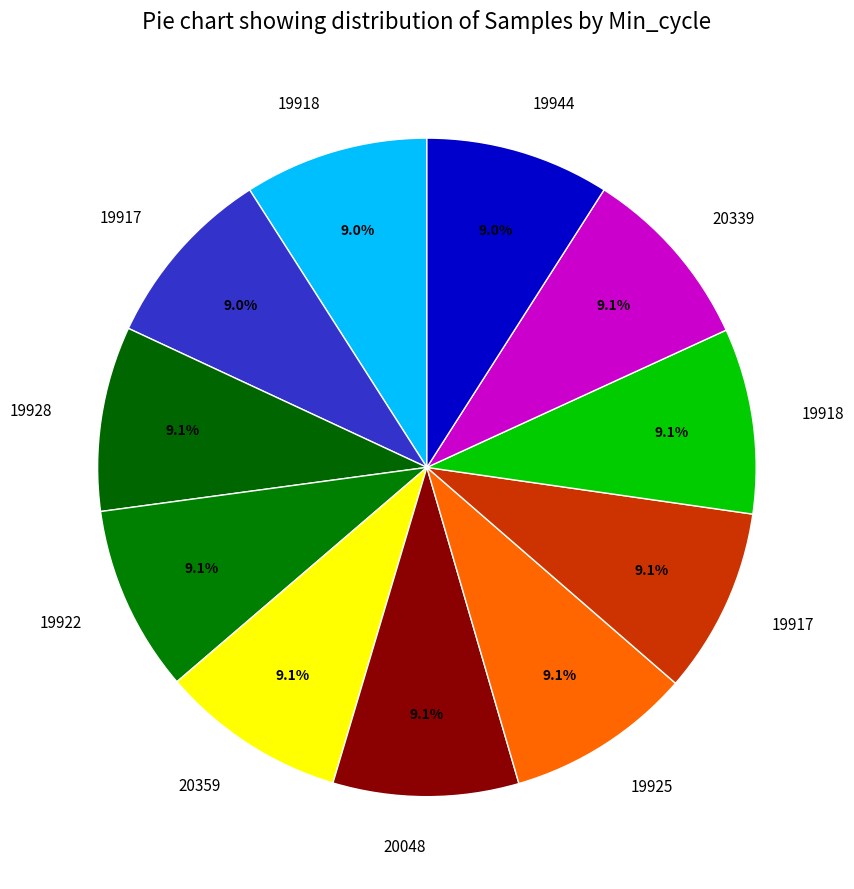

How many slices are in this pie chart?

11